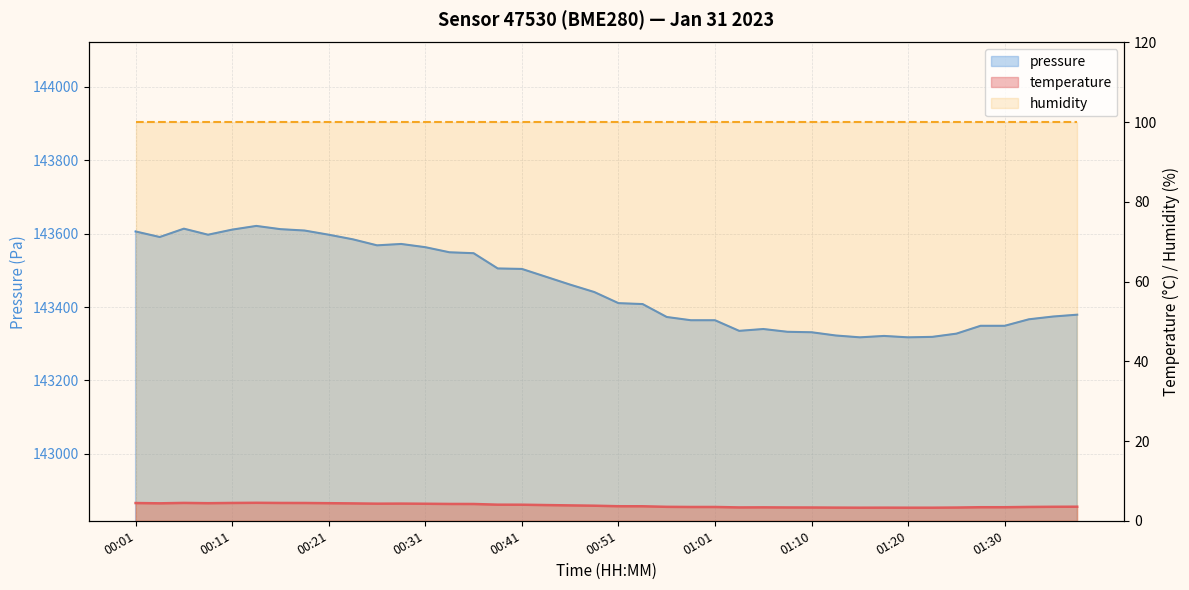

Which label corresponds to the smallest value in the chart?

01:15